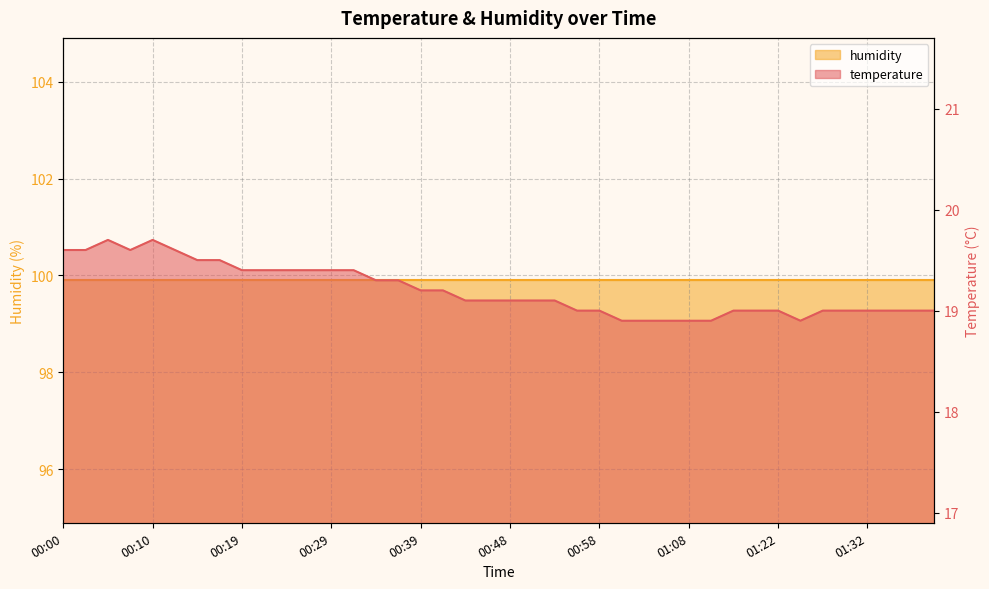

Which category has the lowest value across all series?

01:01